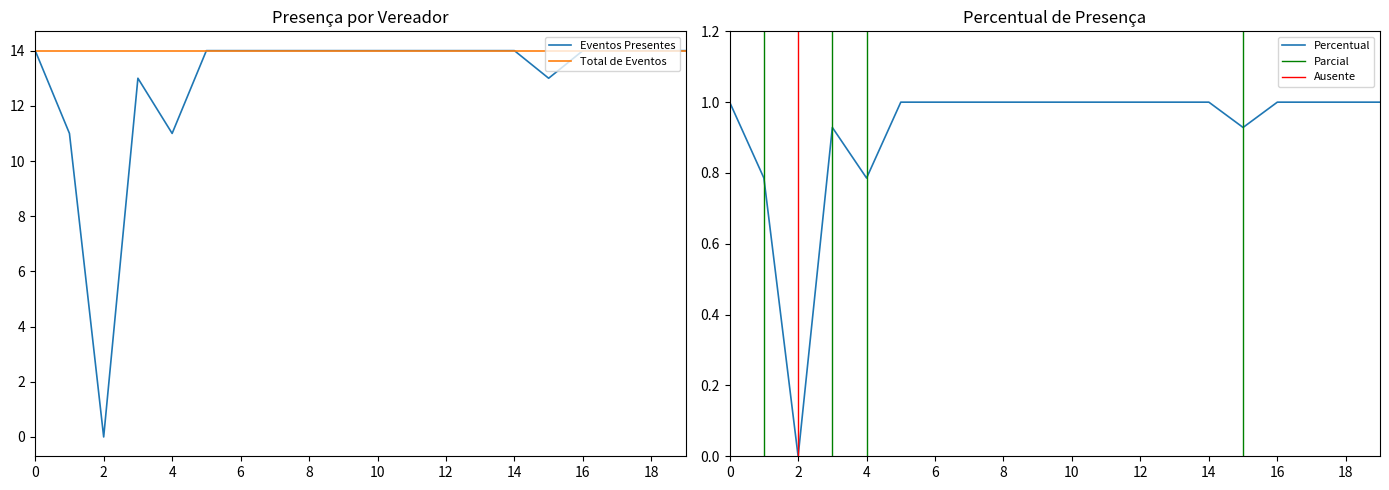

The value of Eventos Presentes at 4 is 6. True or false?

False